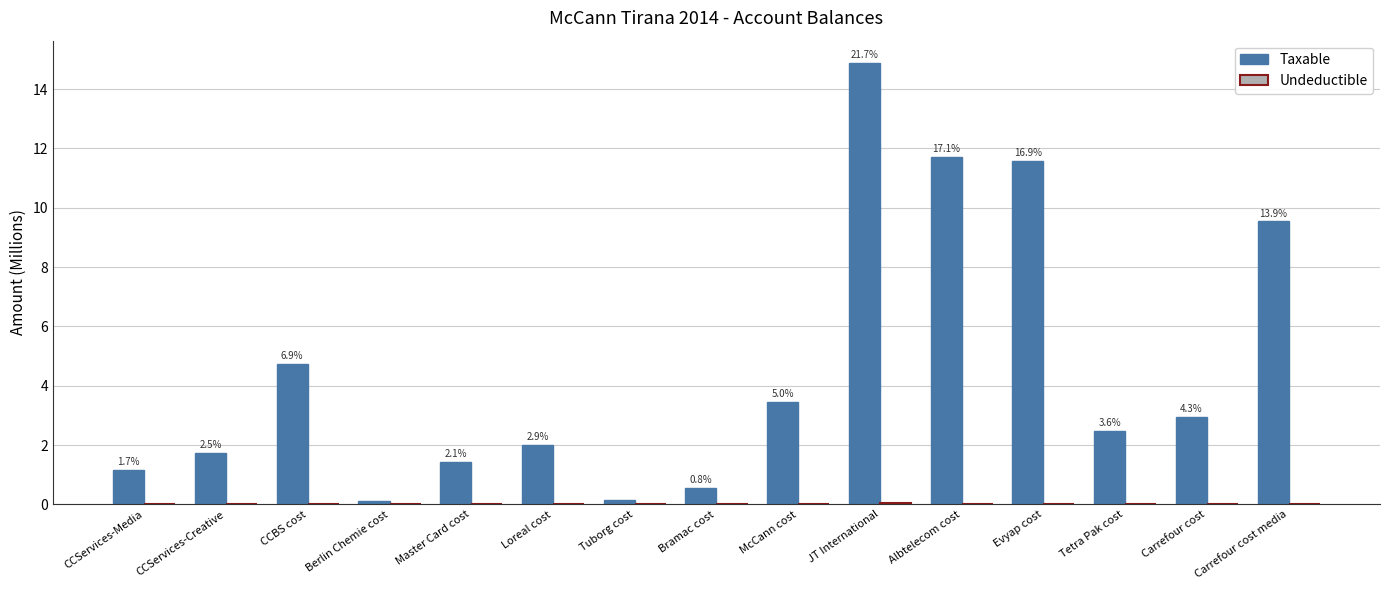

Between Evyap cost and Carrefour cost media, which series saw the biggest shift?

Taxable